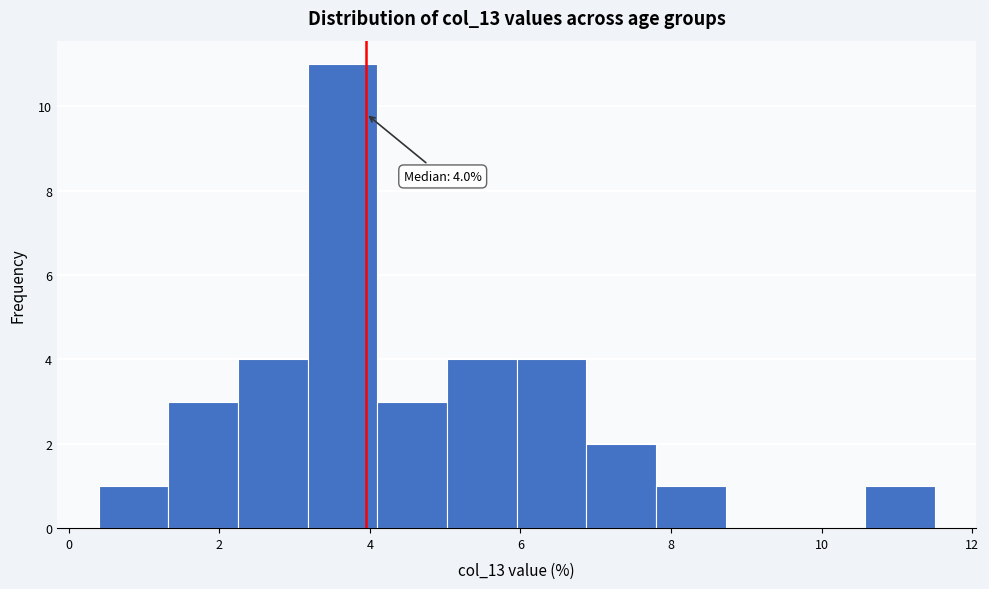

Over which range of the x-axis is the bar tallest?

3.2 to 4.2